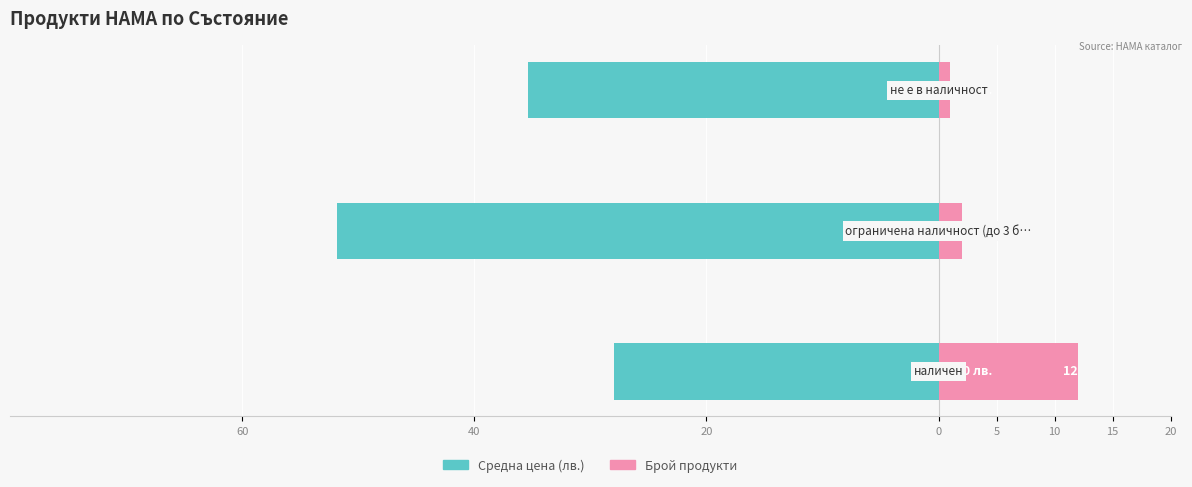

What is the total value across all series at 40?

-49.8